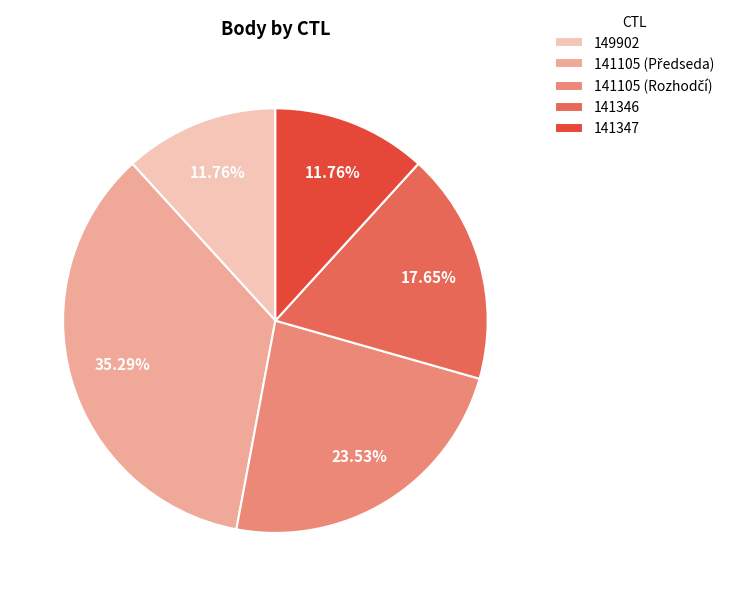

Approximately how many times larger is the value at 141346 compared to 141347?

1.5